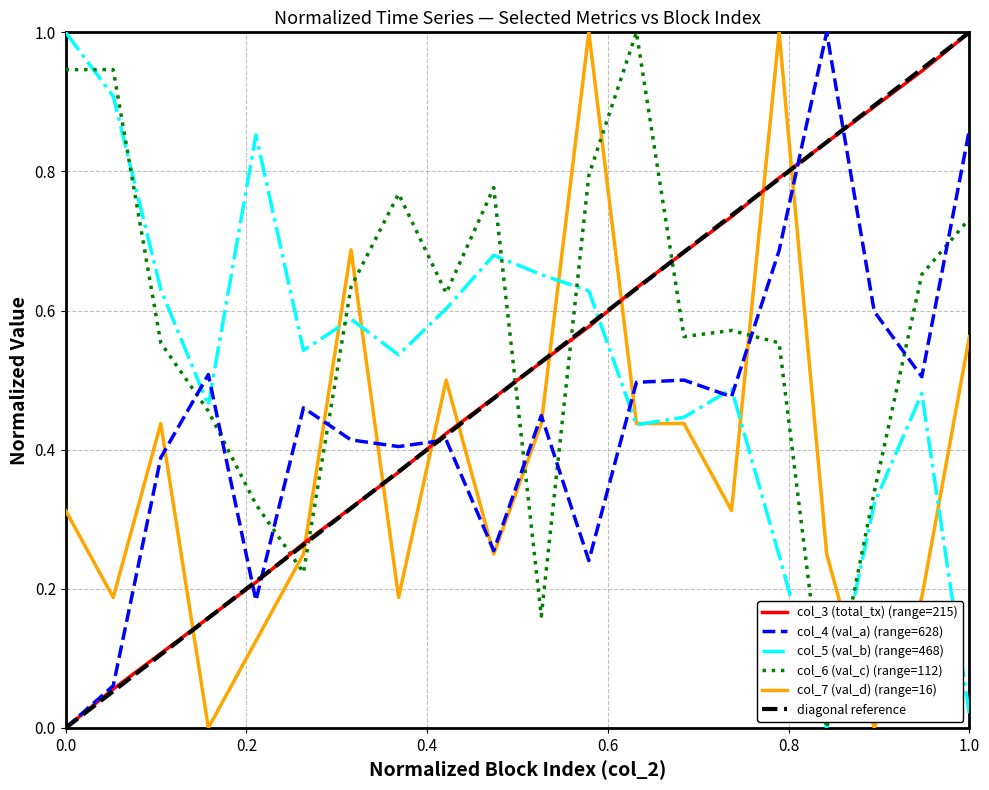

How many positive values does the col_6 (val_c) series have?

19